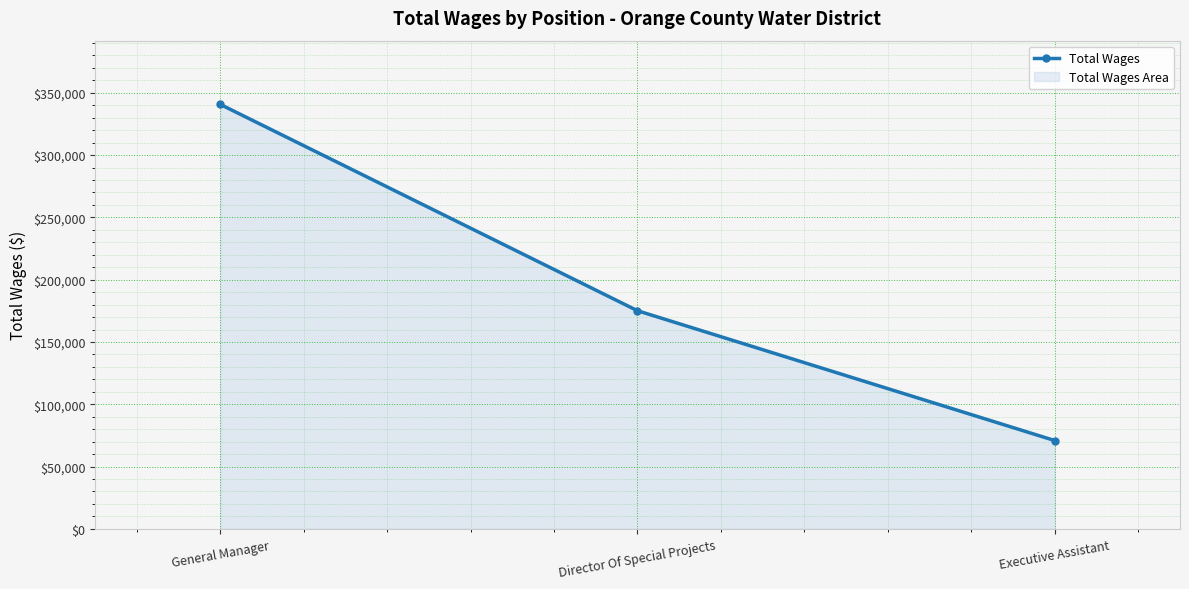

What is the ratio of the value at General Manager to the value at Executive Assistant?

4.8